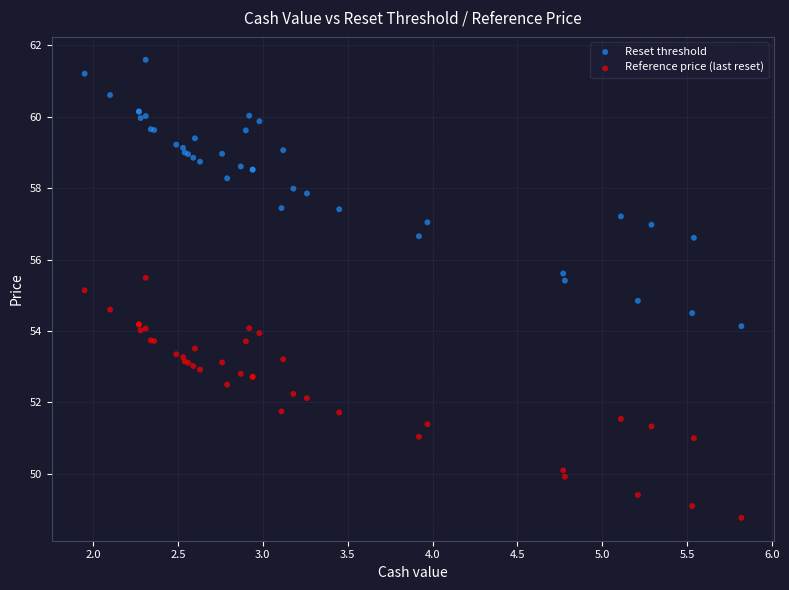

Which series has the widest spread of Y values?

Reset threshold